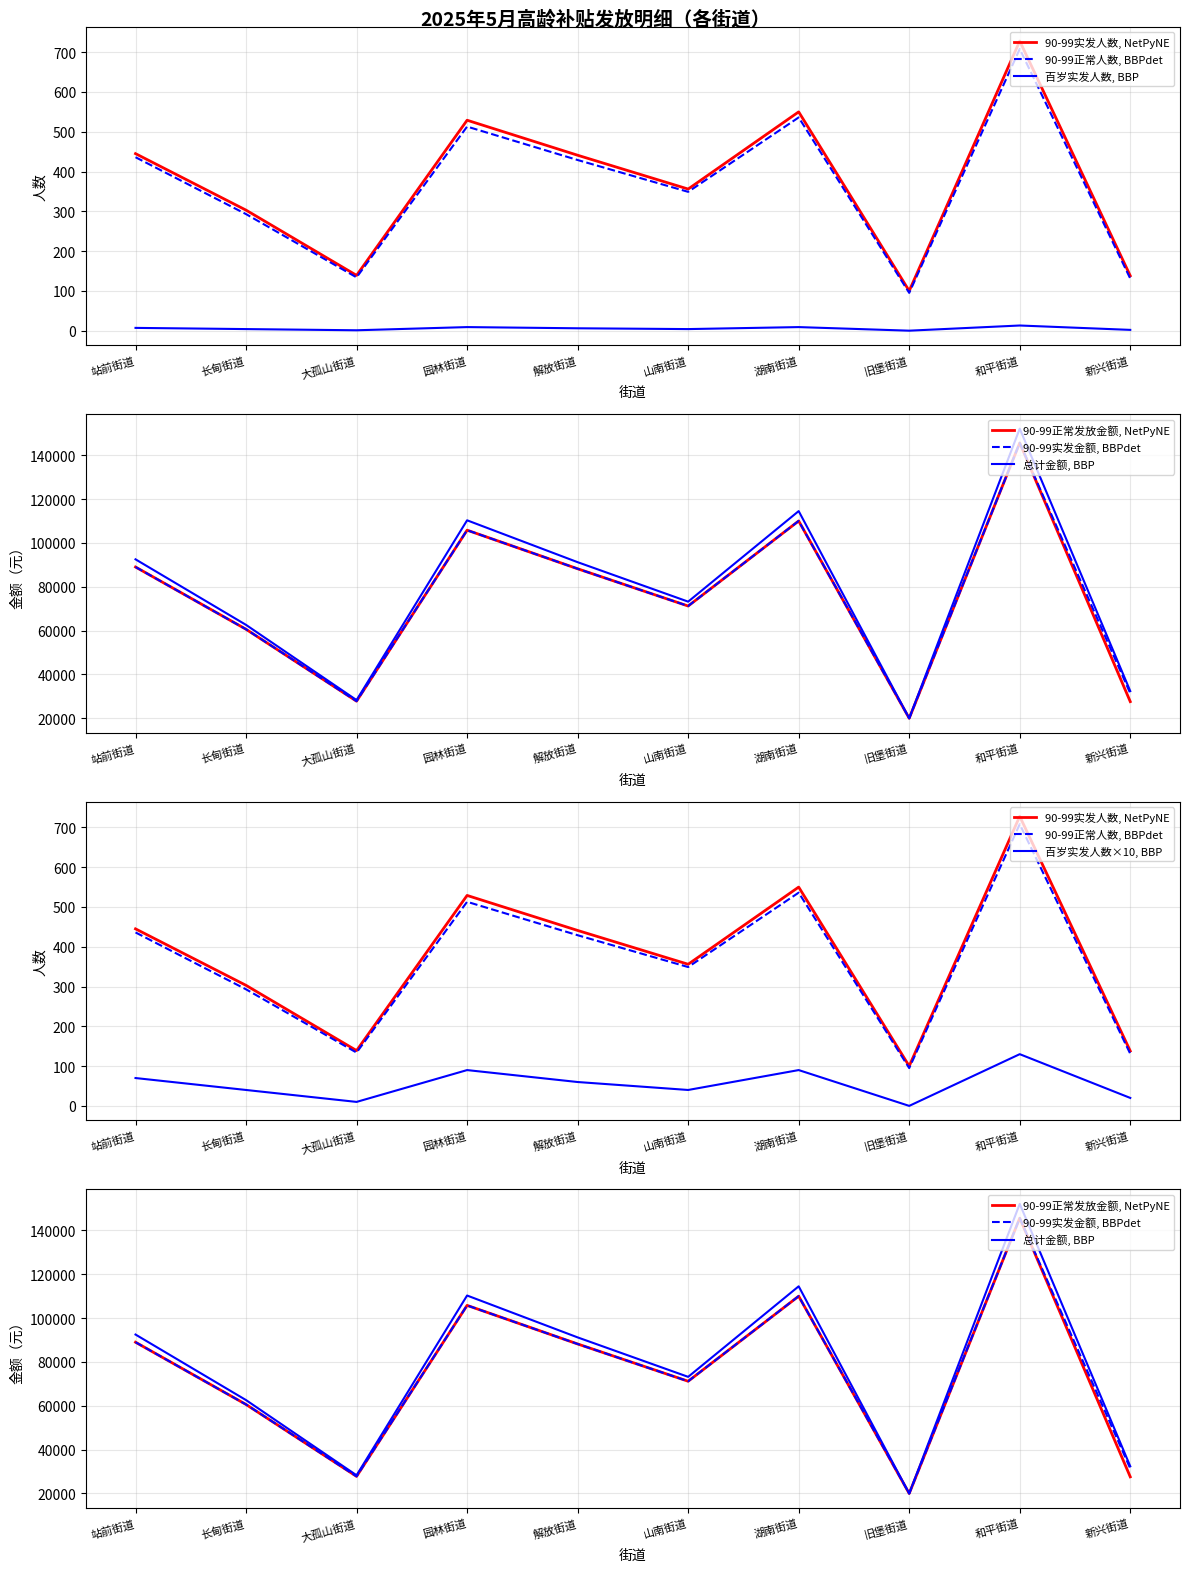

What are all the series names shown in the legend?

90-99实发人数, 90-99正常人数, 90-99正常发放金额, 90-99实发金额, 百岁实发人数, 总计金额